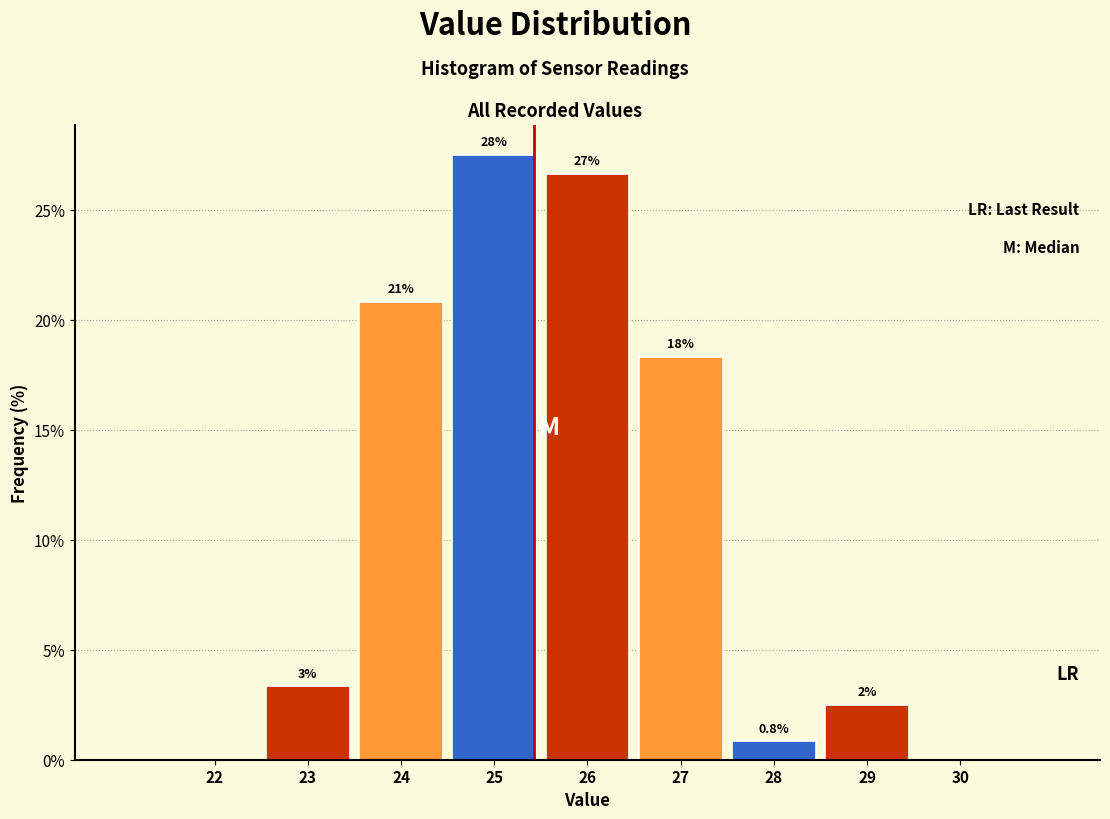

Are the bars horizontal?

No